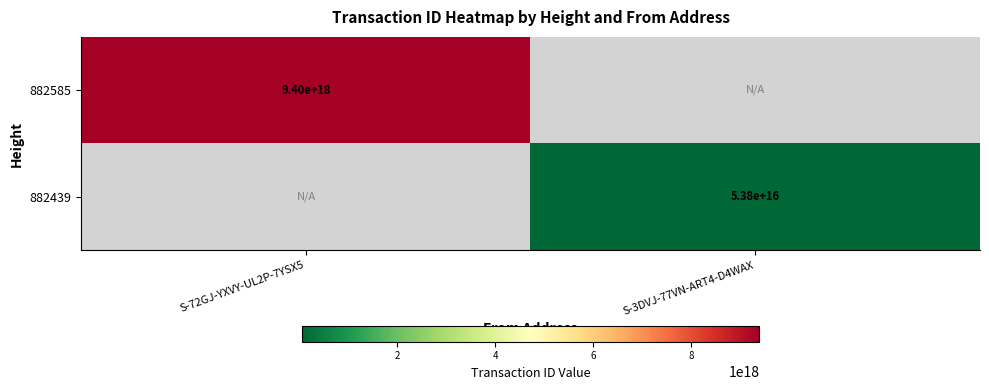

What is the smallest value displayed?

53763622004344928.0